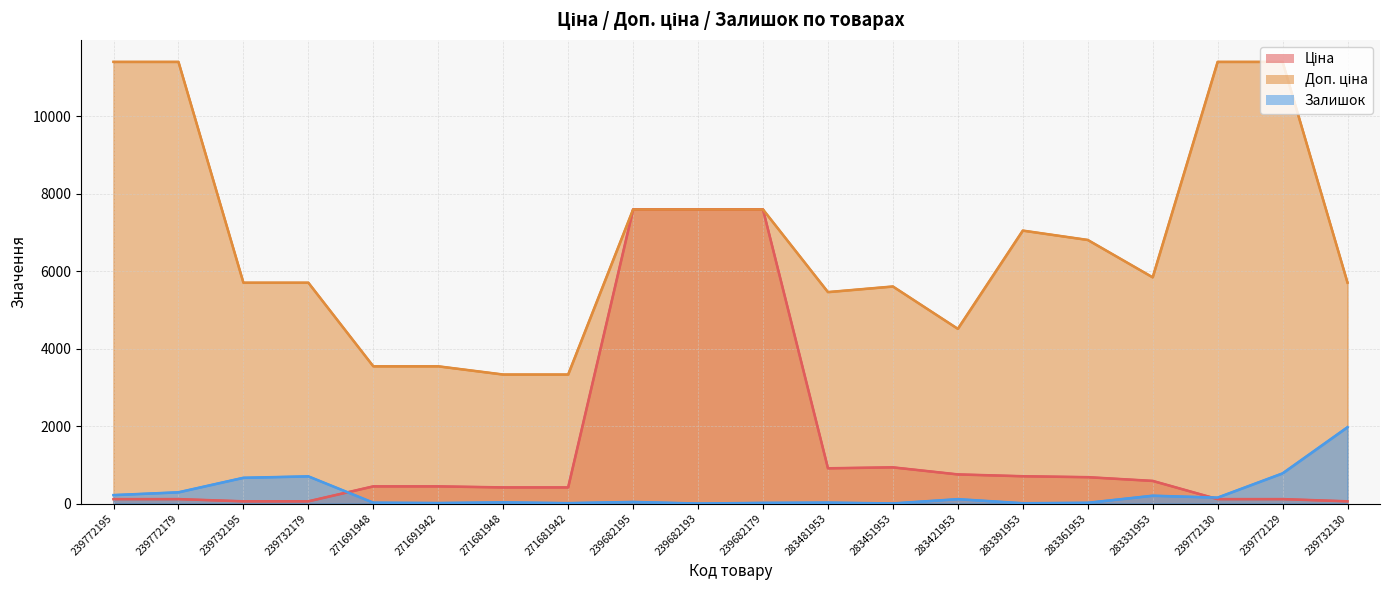

At which category is the sum across all series the highest?

239682195